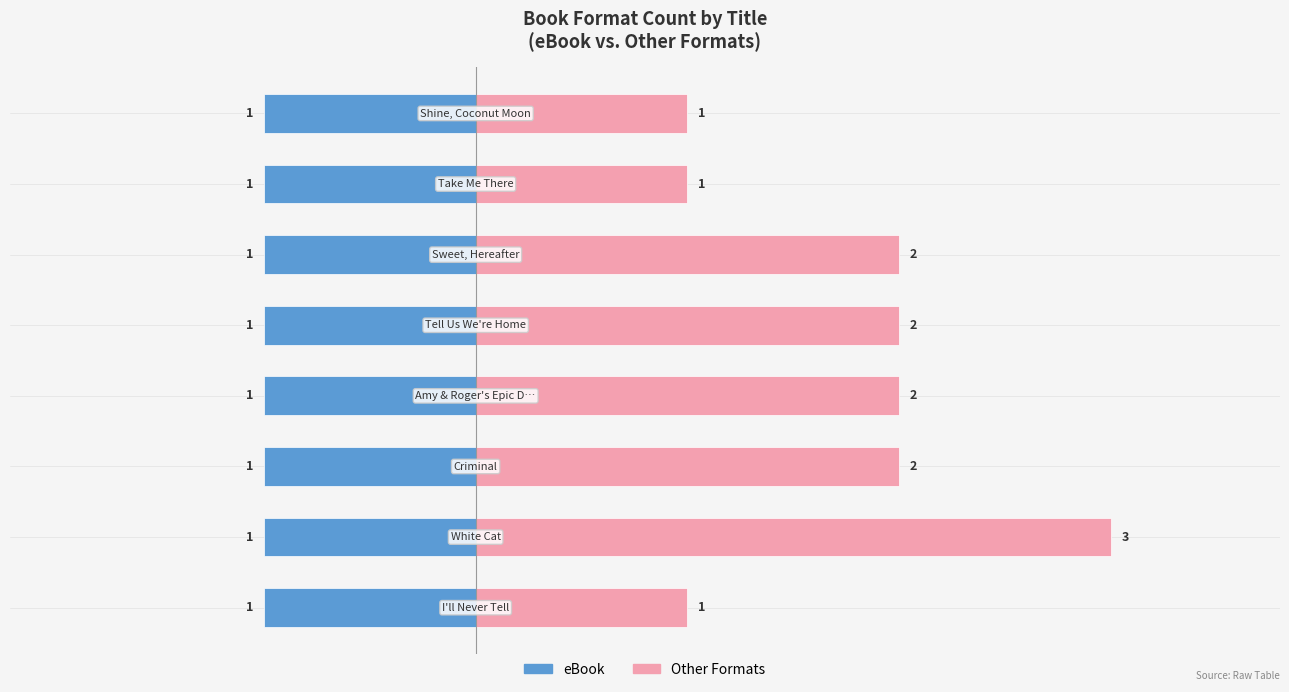

Rank the categories by Other Formats value from lowest to highest.

0, 6, 7, 2, 3, 4, 5, 1